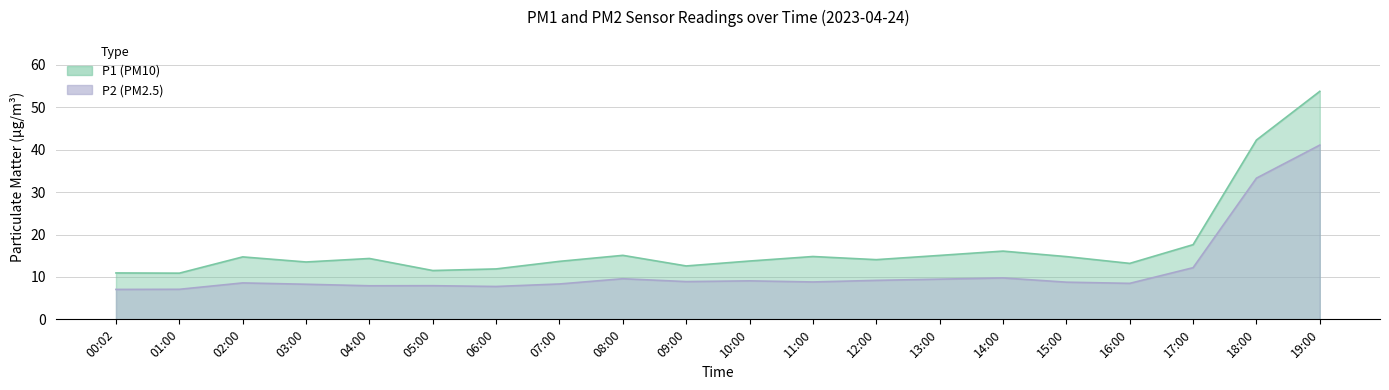

True or false: P2 and P1 cross at least once.

False